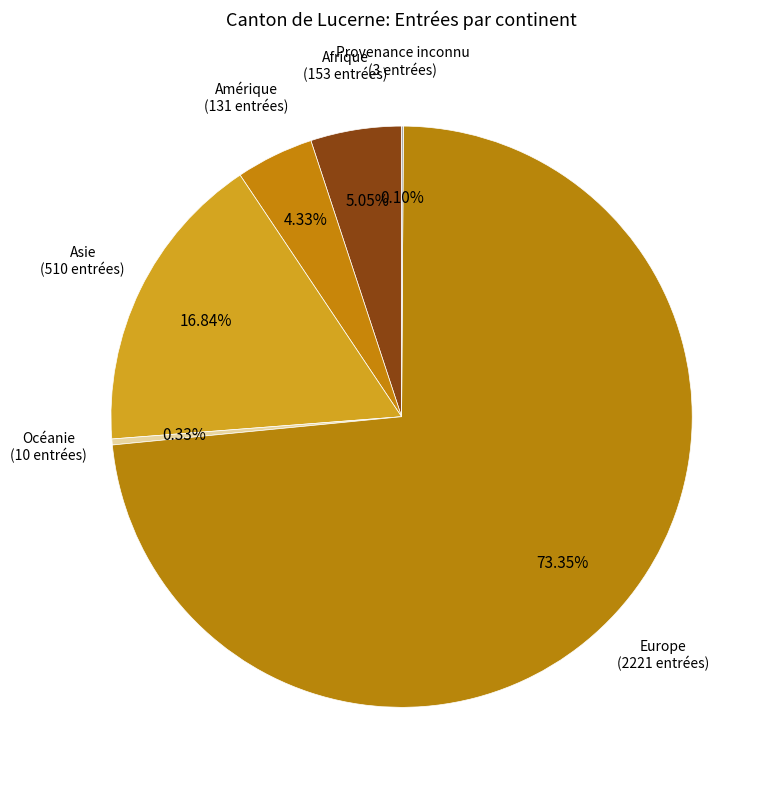

Count the number of slices in the pie.

6